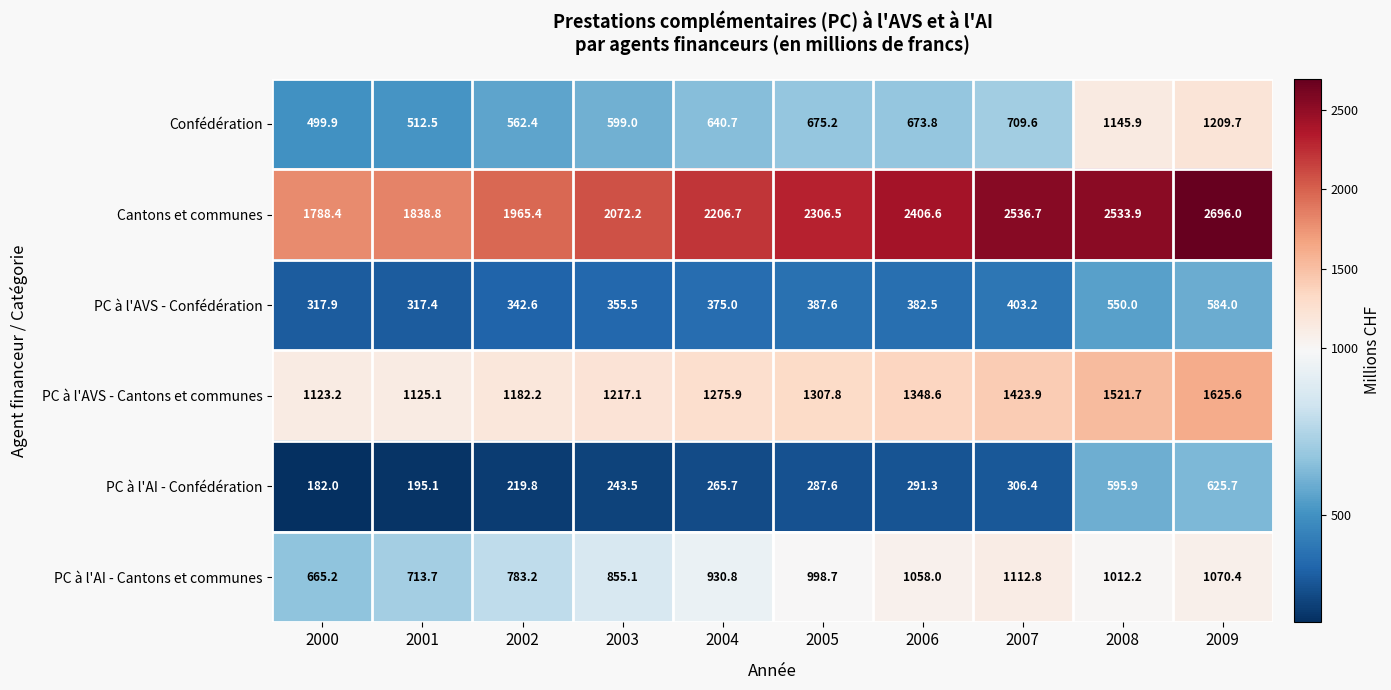

At which category is the sum across all series the highest?

2009